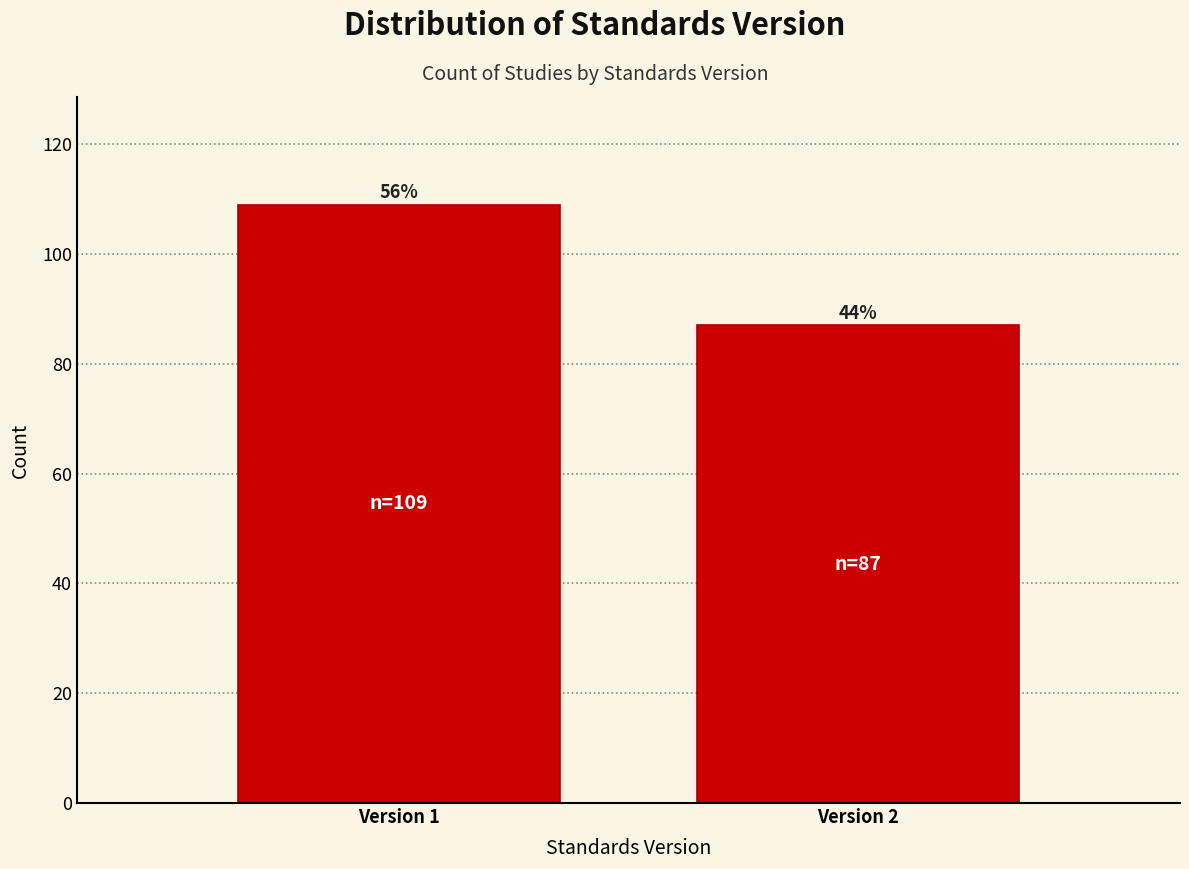

How many bars are there in total?

2